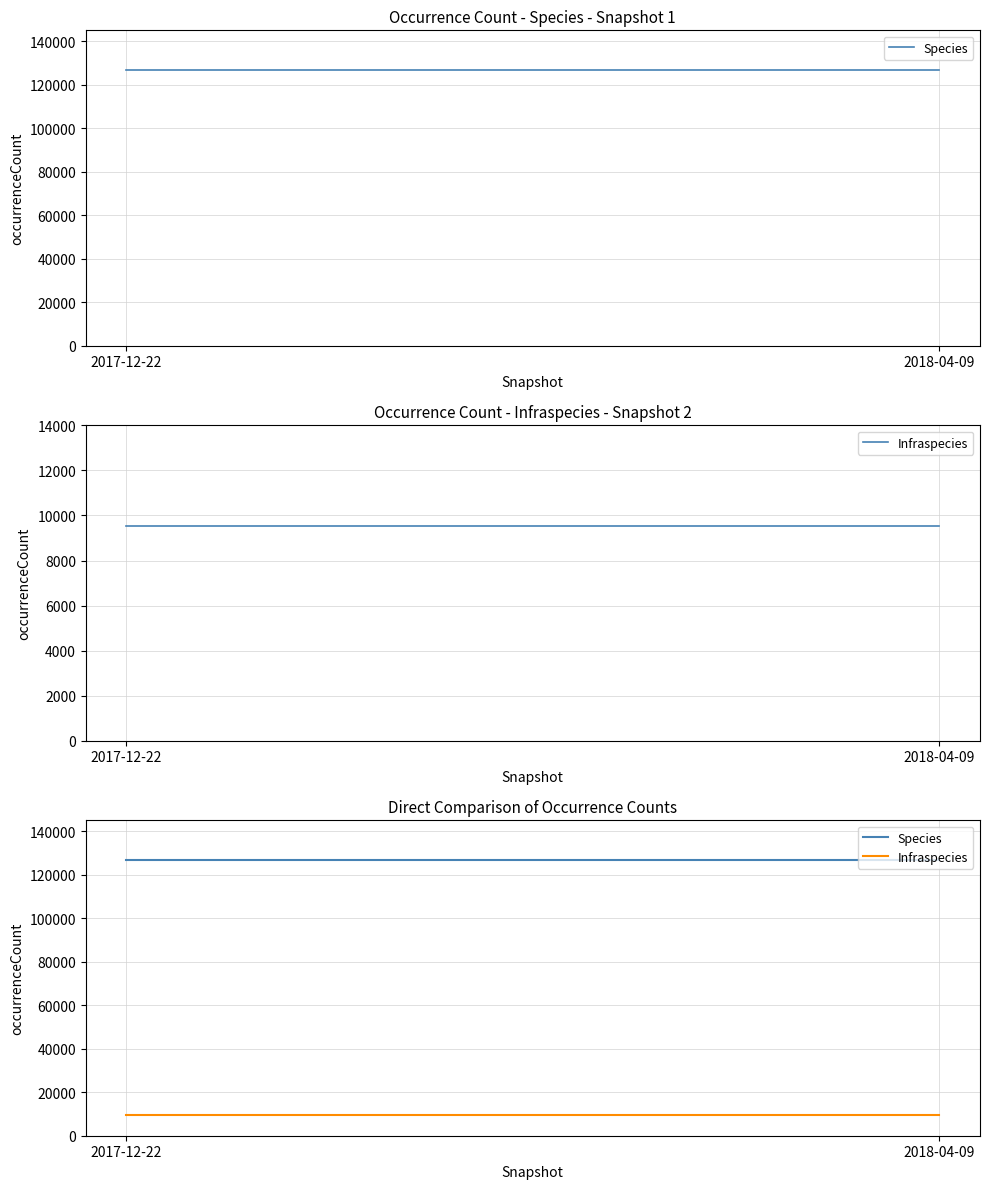

How many data points does each series have?

2